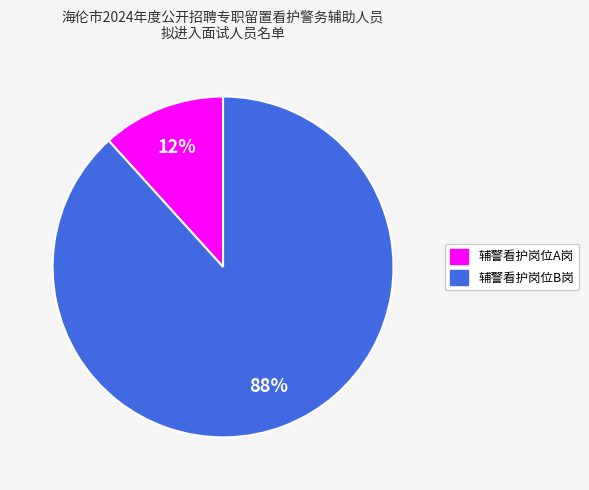

Is it true that 辅警看护岗位B岗 is 88% of the pie?

True